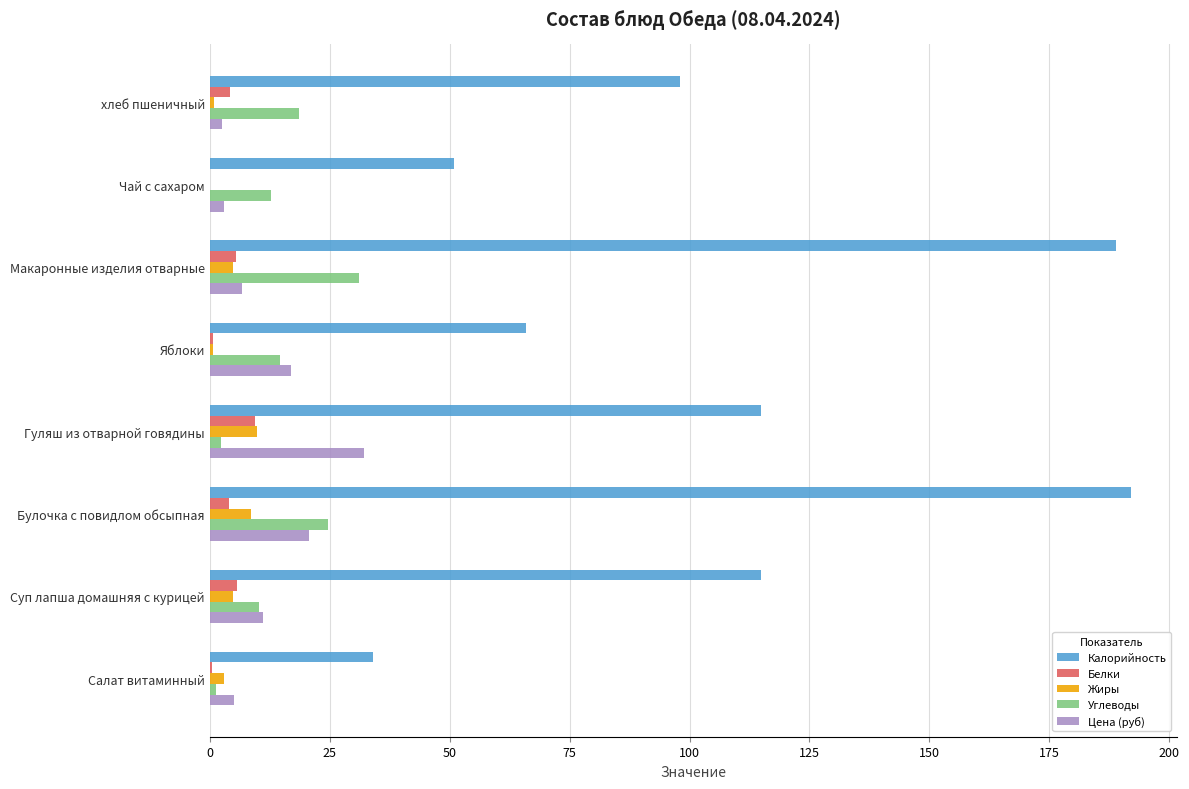

What is the sum of all Цена (руб) values?

98.0